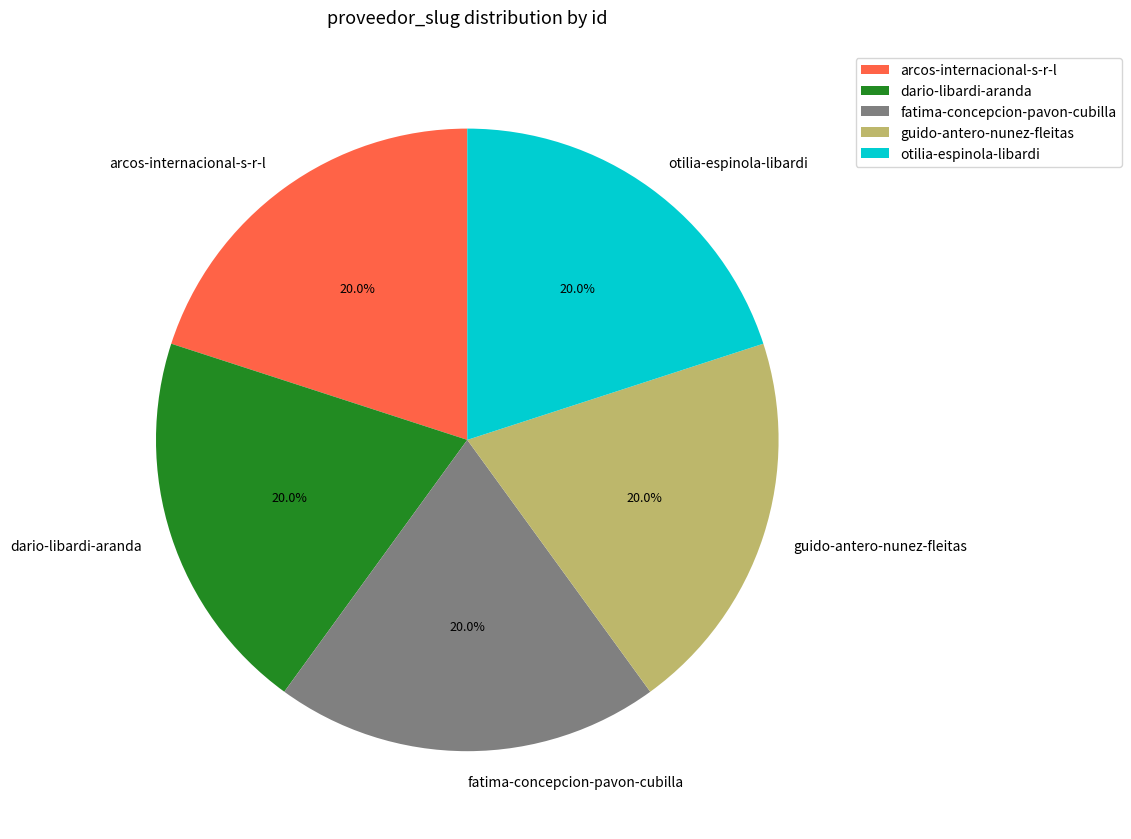

What percentage is NOT represented by arcos-internacional-s-r-l?

80.0%